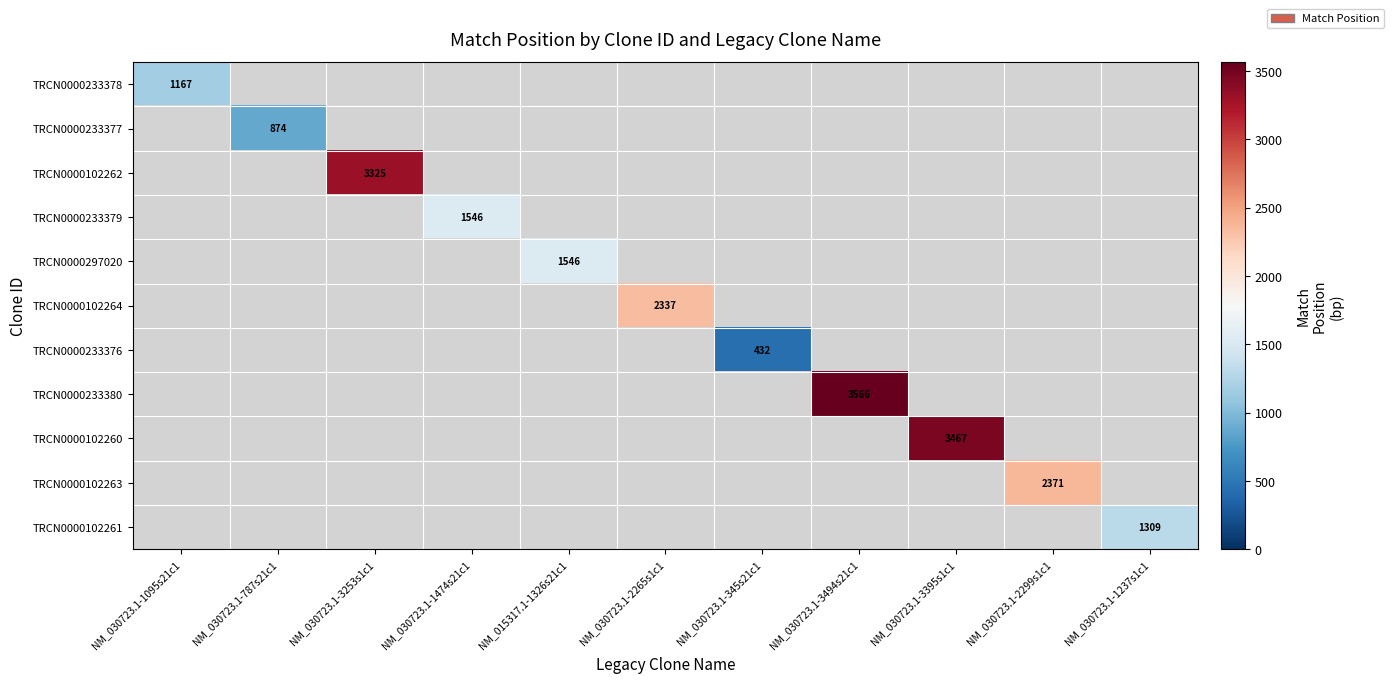

What is the greatest value displayed?

3566.0